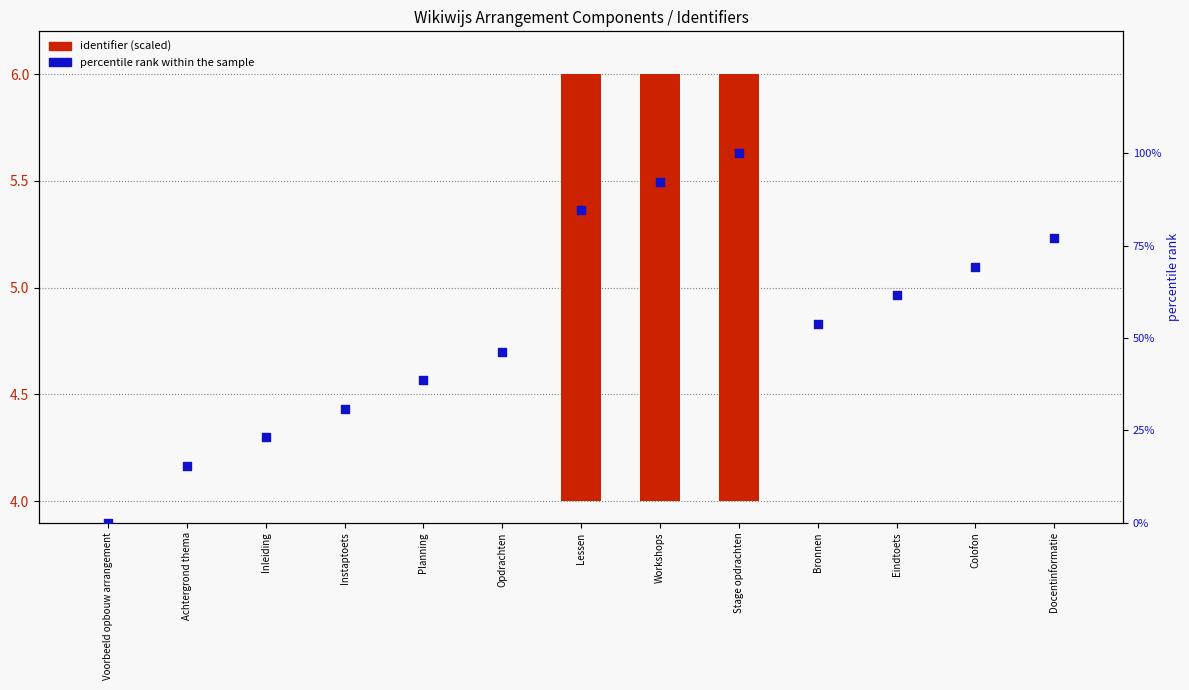

At which category is the sum across all series the highest?

Stage opdrachten